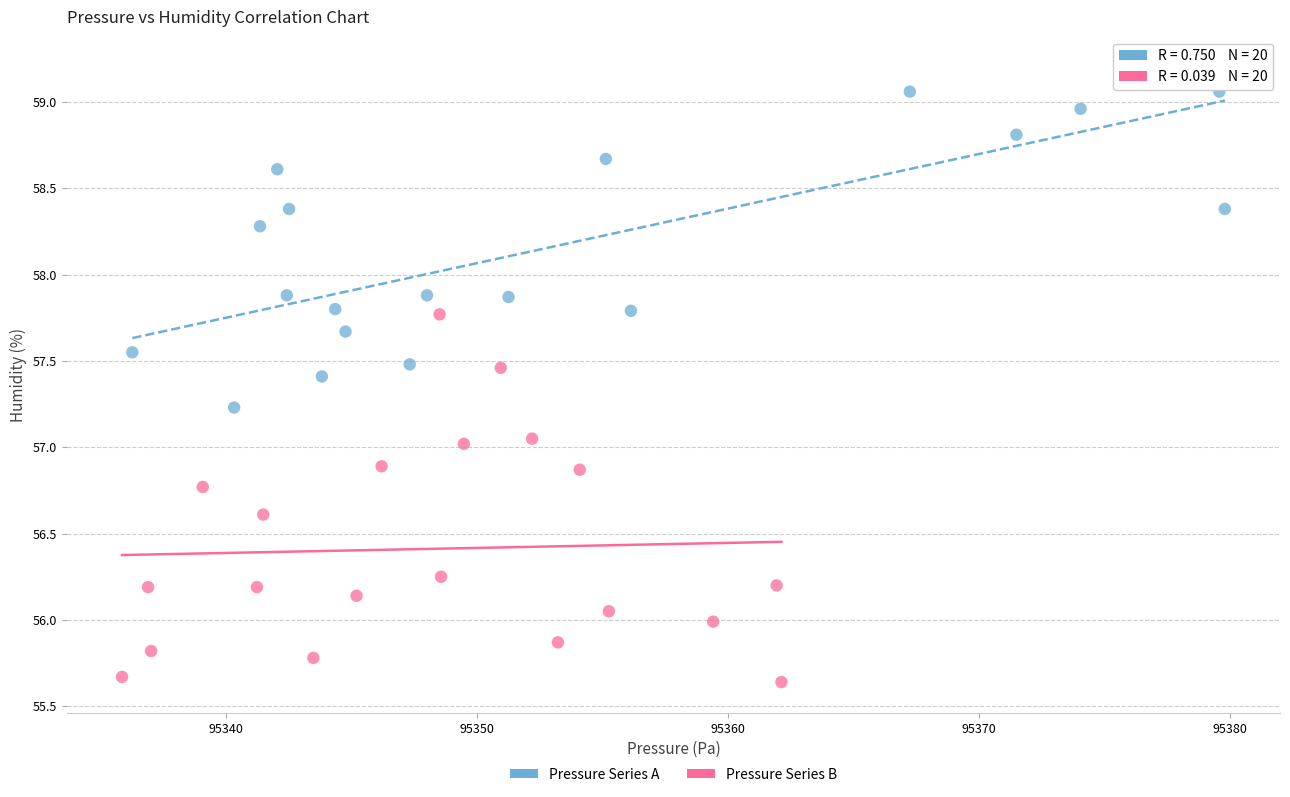

Which series has the widest spread of Y values?

Pressure Series B